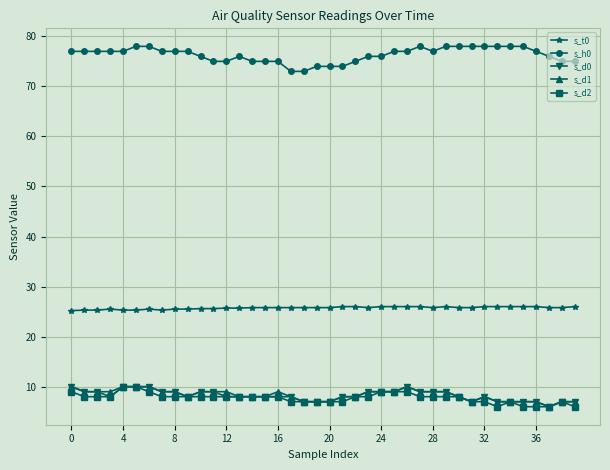

True or false: s_t0 and s_h0 intersect in this chart.

False